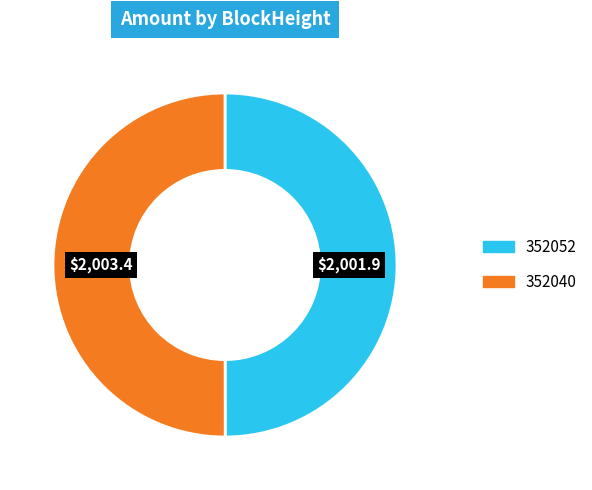

The 352052 slice represents 50% of the pie. True or false?

True